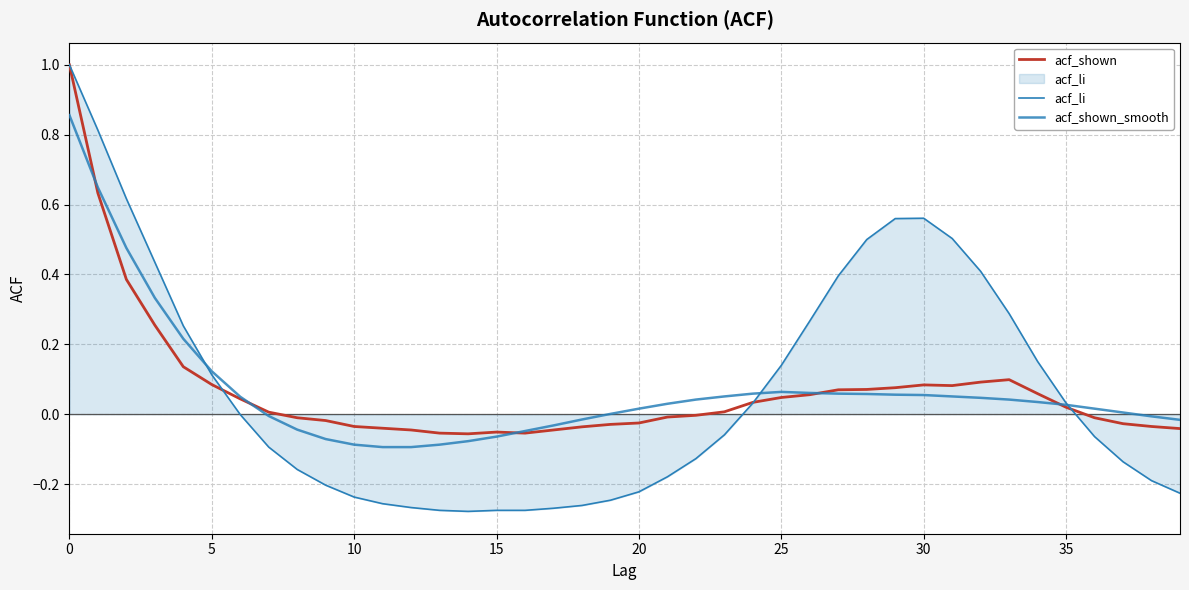

Does the chart display data point markers on the line(s)?

No